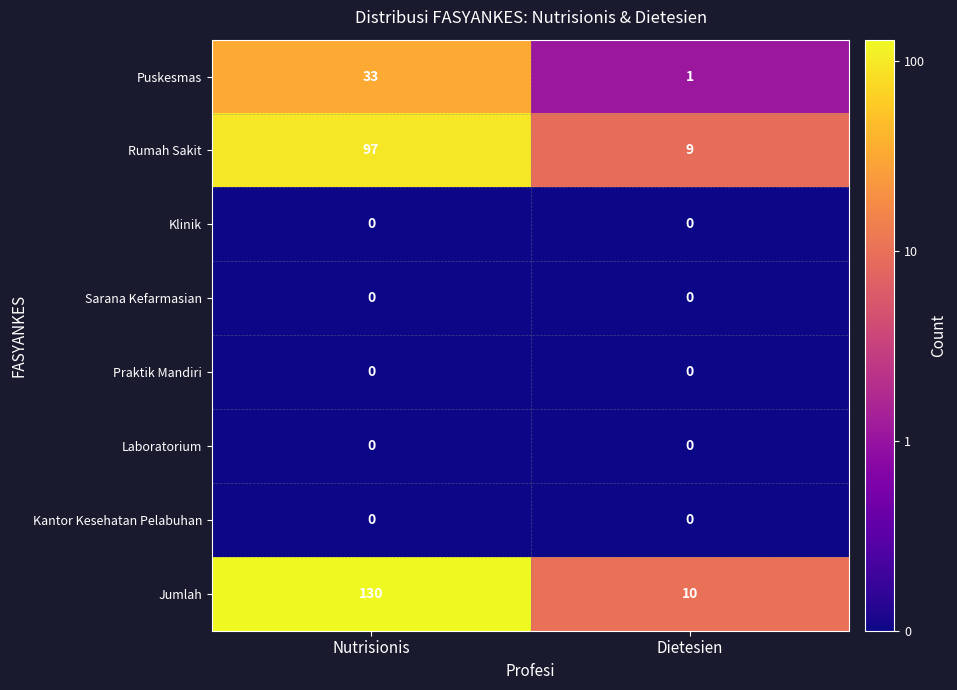

At how many categories does at least one series exceed 1?

2